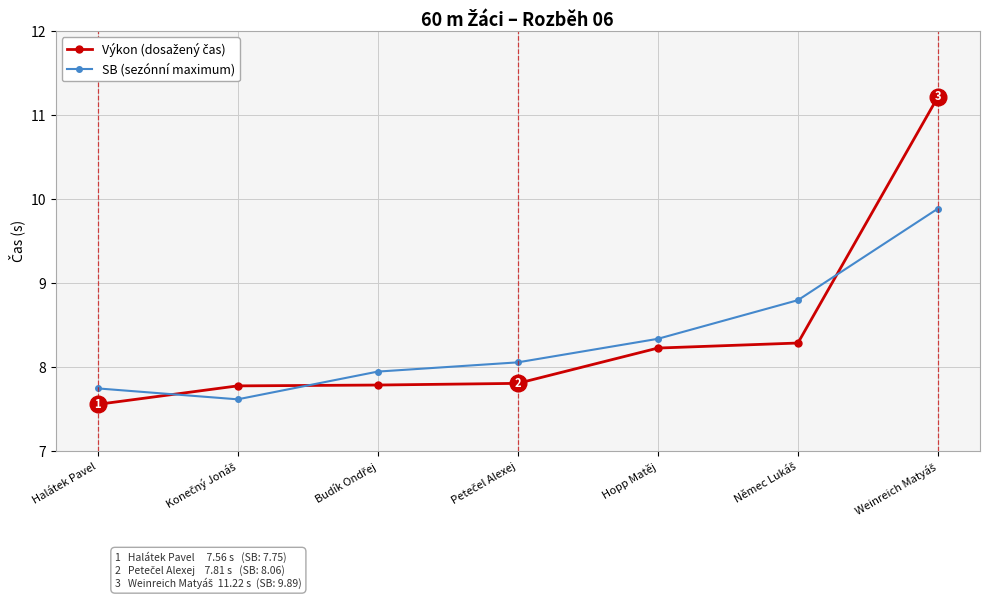

What is the sum of all SB (sezónní maximum) values?

58.4